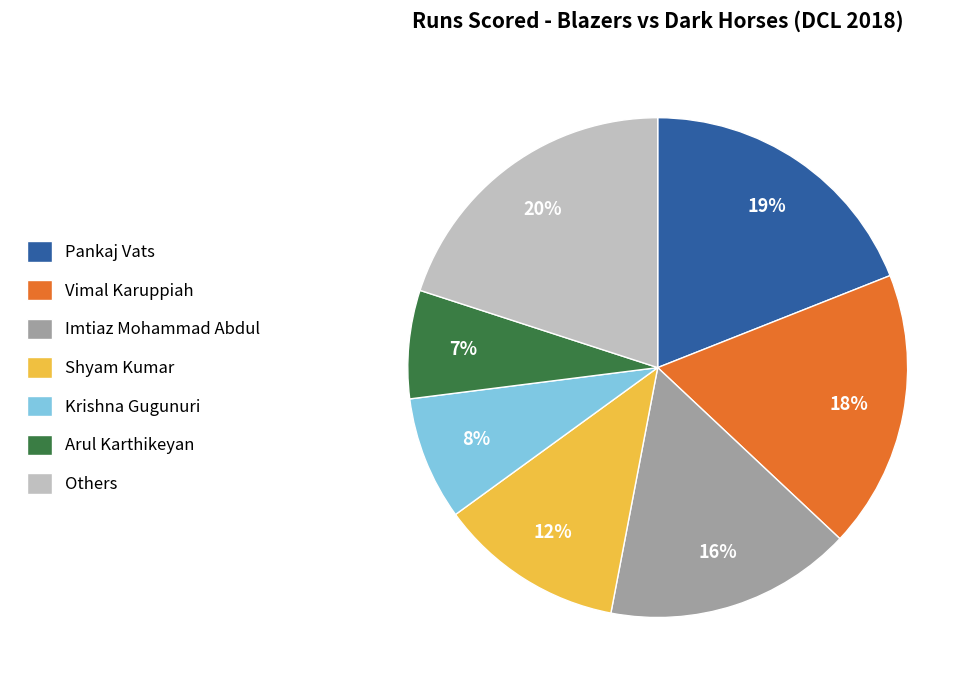

Do Arul Karthikeyan and Imtiaz Mohammad Abdul together represent more than half of the pie?

No